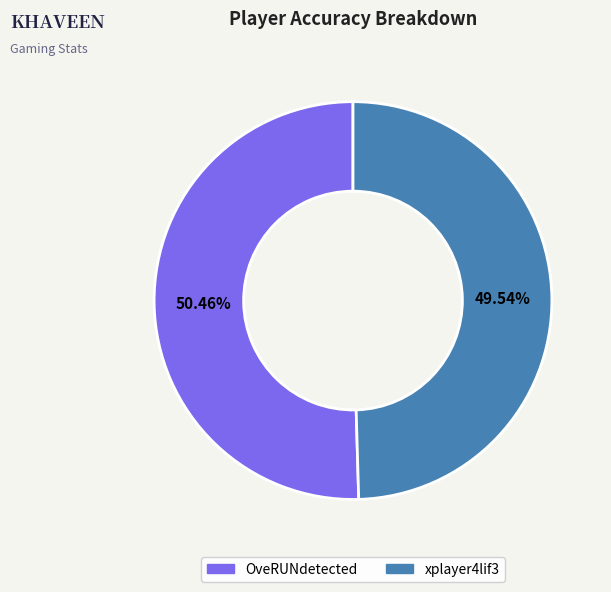

The xplayer4lif3 slice represents 50% of the pie. True or false?

True